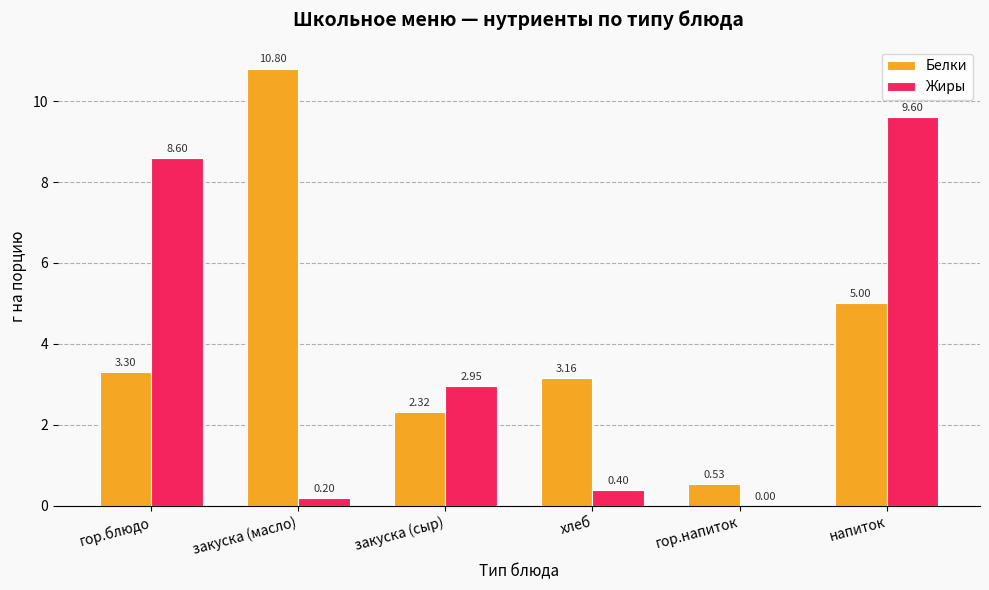

True or false: Жиры has a value of 3.7 at гор.блюдо.

False